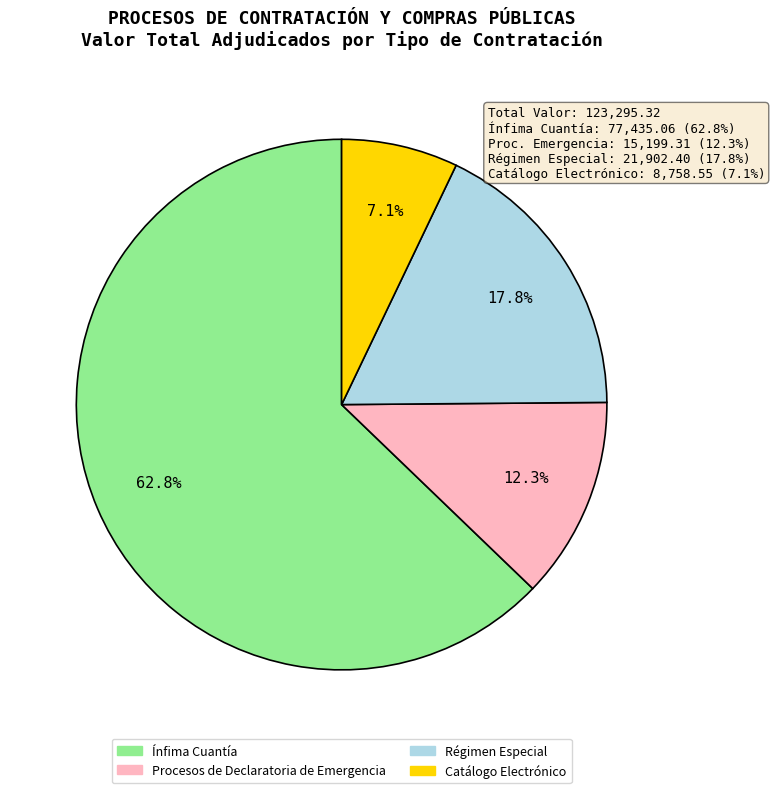

Is Ínfima Cuantía the majority of the pie?

Yes